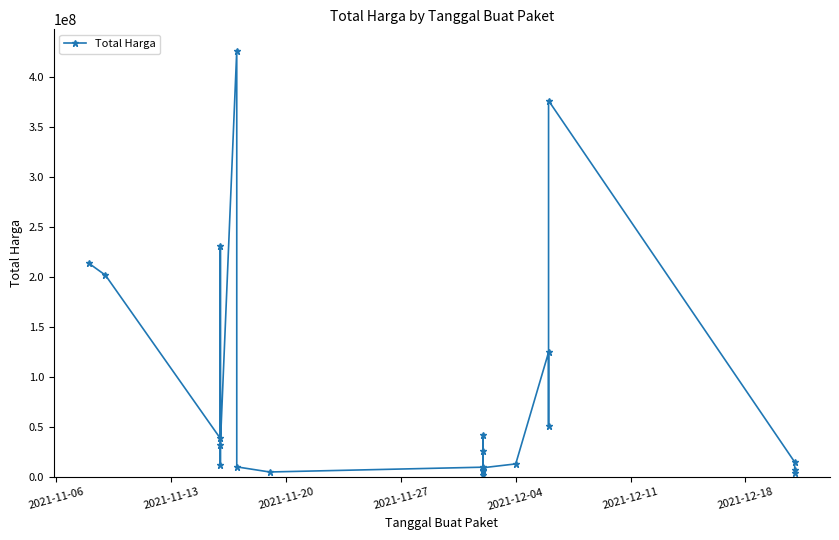

Reading left to right, extract all data points from this chart.

213825000	202000000	38810000	231100000	11879100	32000000	426700000	10374000	5267600	10062484	26136000	42149455	2599960	7529200	6052778	9511000	13345000	124900000	51612000	376595700	15125000	3746160	6777480